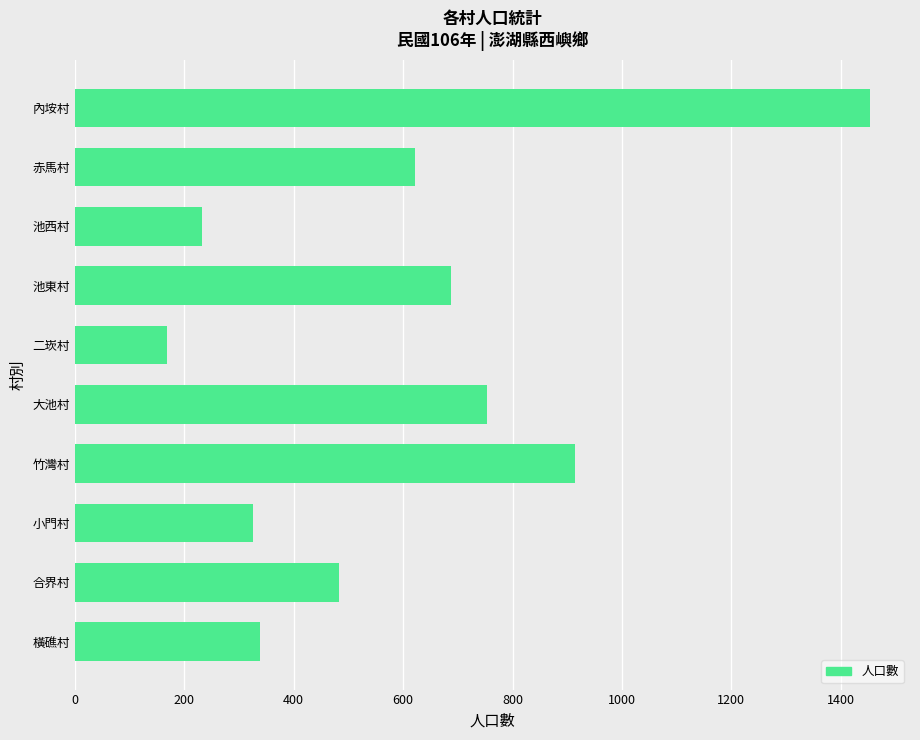

True or false: the data shows 485 at 橫礁村.

False